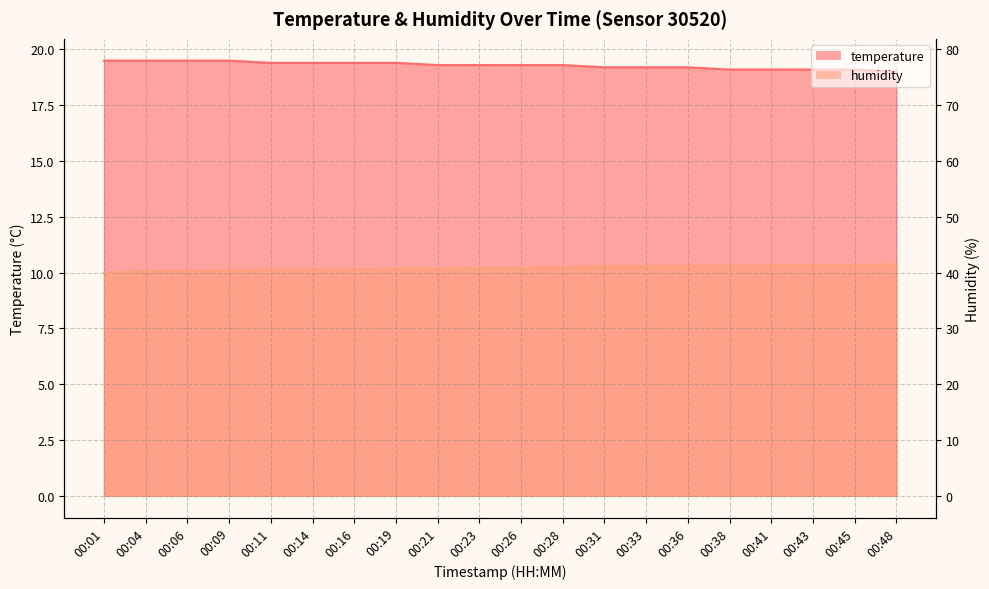

Count the temperature values in the range 19 to 20.

20